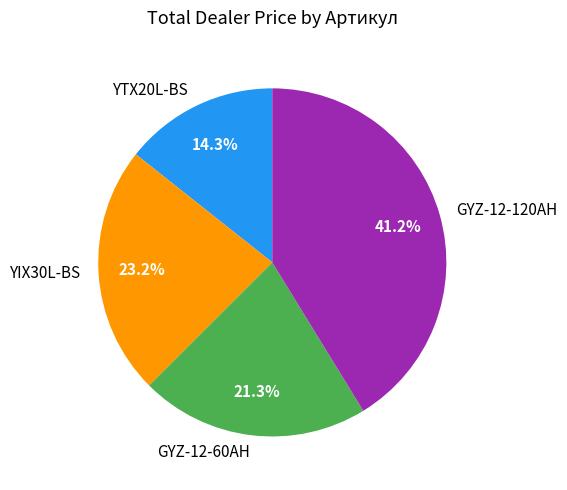

What portion of the pie excludes YIX30L-BS?

76.8%